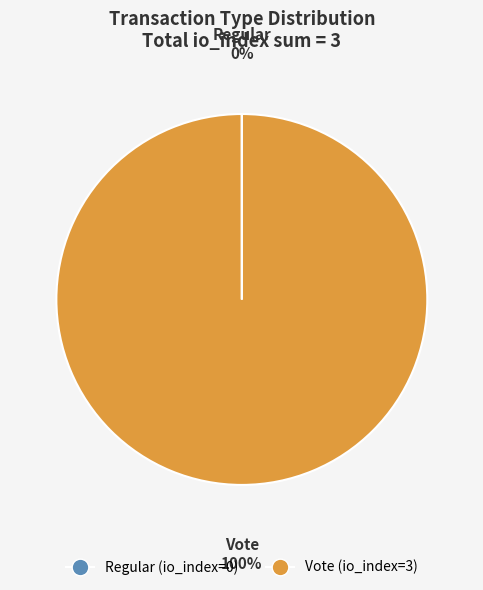

To the nearest percent, what is the difference between the largest and smallest slice percentages?

100%